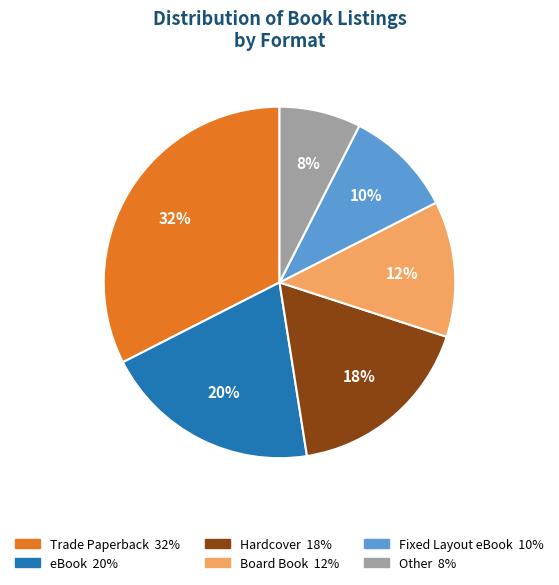

Is there a majority slice in this chart?

No